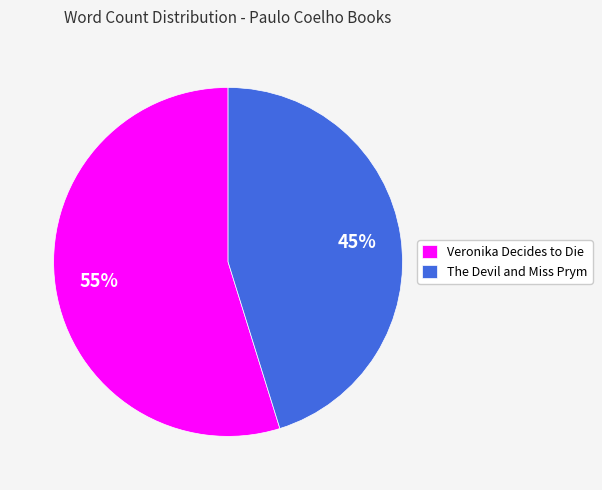

How many segments does this pie chart have?

2